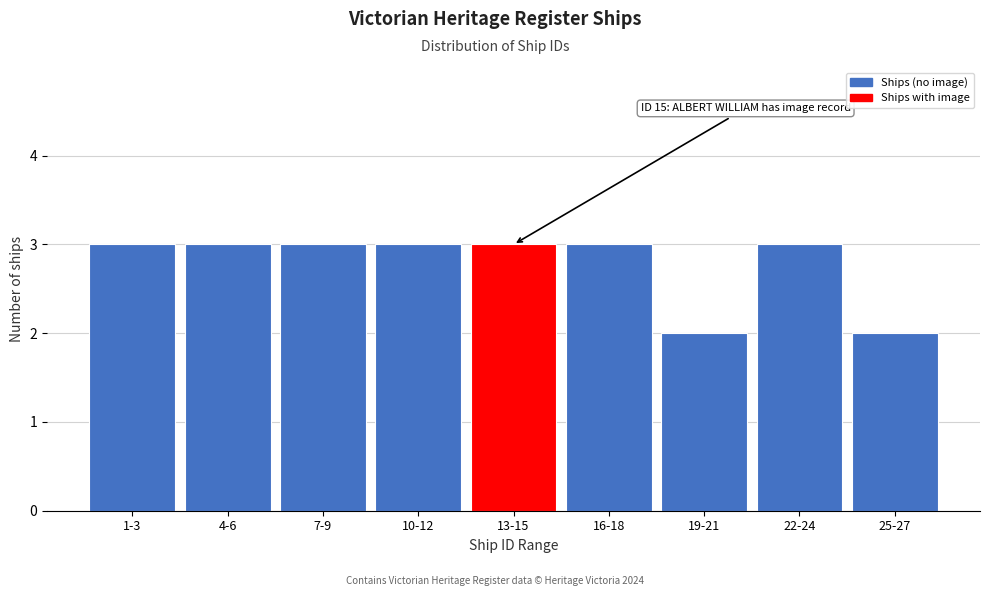

Reading left to right, extract all data points from this chart.

3	3	3	3	3	3	2	3	2